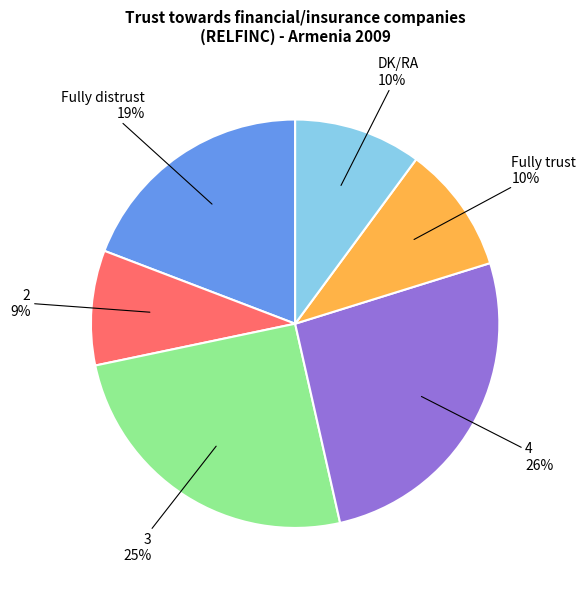

Does any single category account for the majority?

No